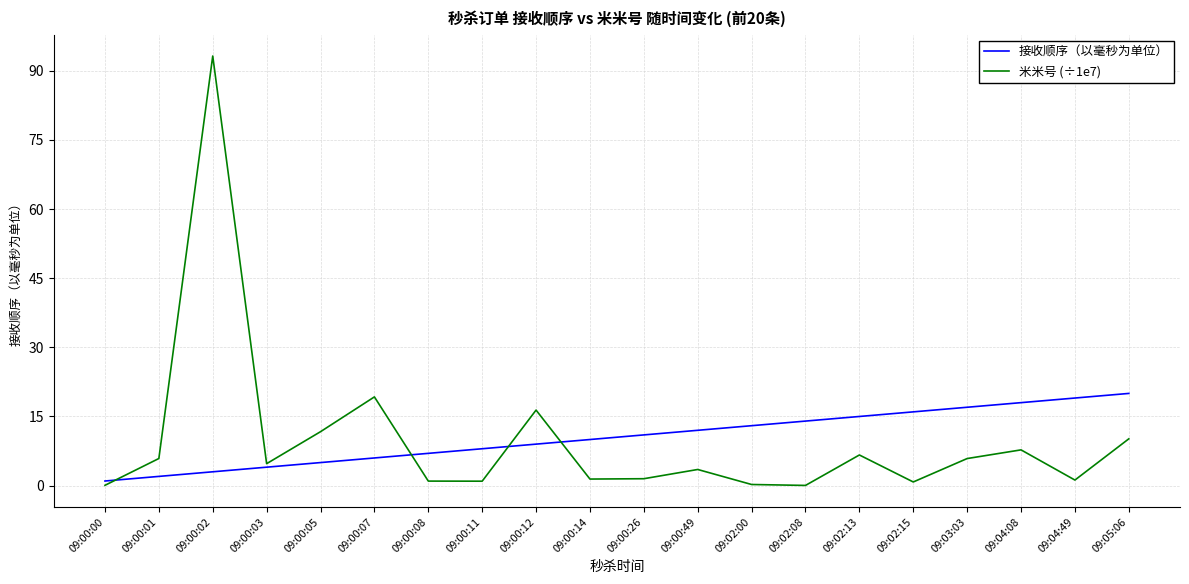

Where do 接收顺序（以毫秒为单位） and 米米号 (÷1e7) first cross each other?

09:00:00 and 09:00:01